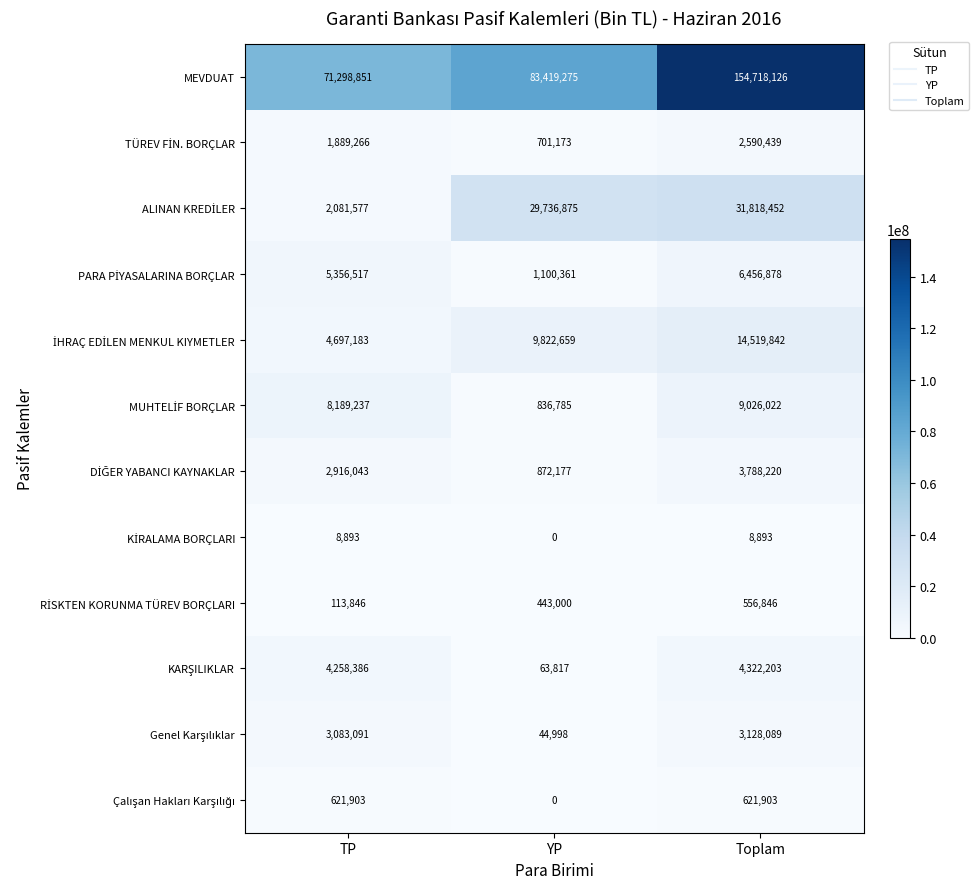

Which series has the largest total across all categories?

MEVDUAT